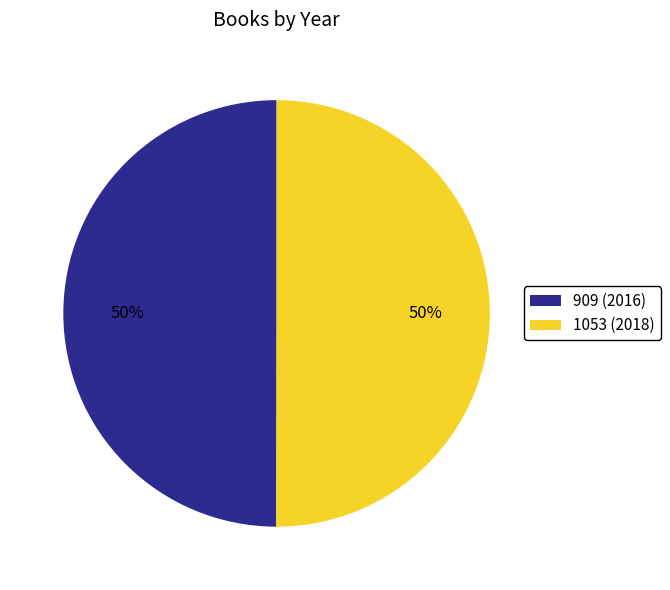

What is the ratio of the value at 909 (2016) to the value at 1053 (2018)?

1.0